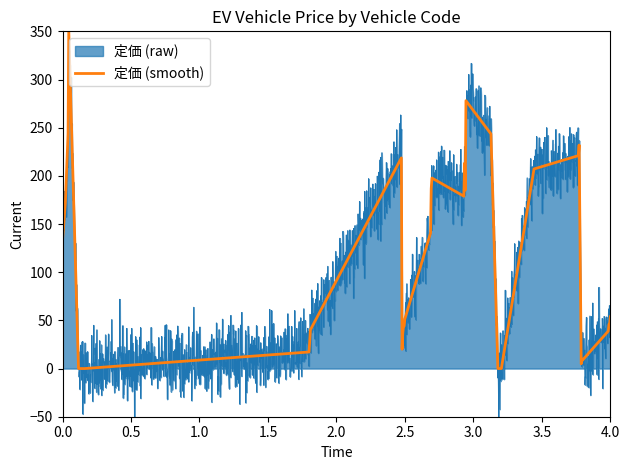

Reading left to right, list all the values displayed in this chart.

133.1	171.3	244.0	350.0	0.0	0.0	0.0	17.2	28.7	40.2	218.7	20.1	36.6	43.6	44.1	51.5	140.7	186.7	197.7	178.9	213.2	185.2	278.0	243.5	0.0	0.0	207.1	221.0	232.0	4.9	8.8	8.8	38.9	46.0	46.5	53.8